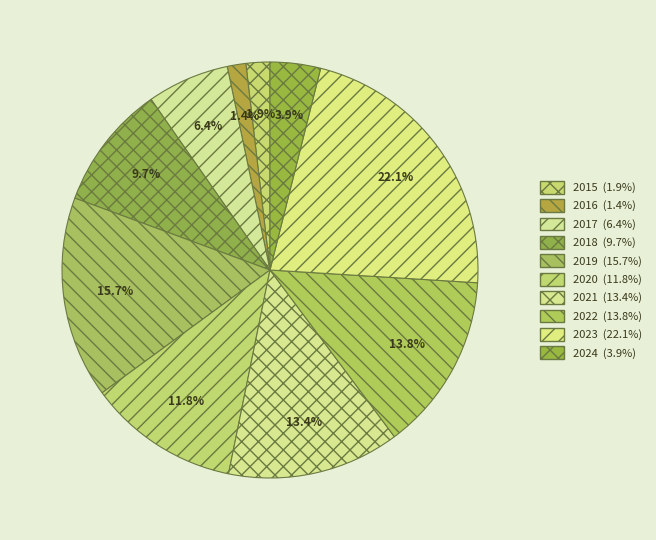

Is there any slice that represents more than half of the pie?

No